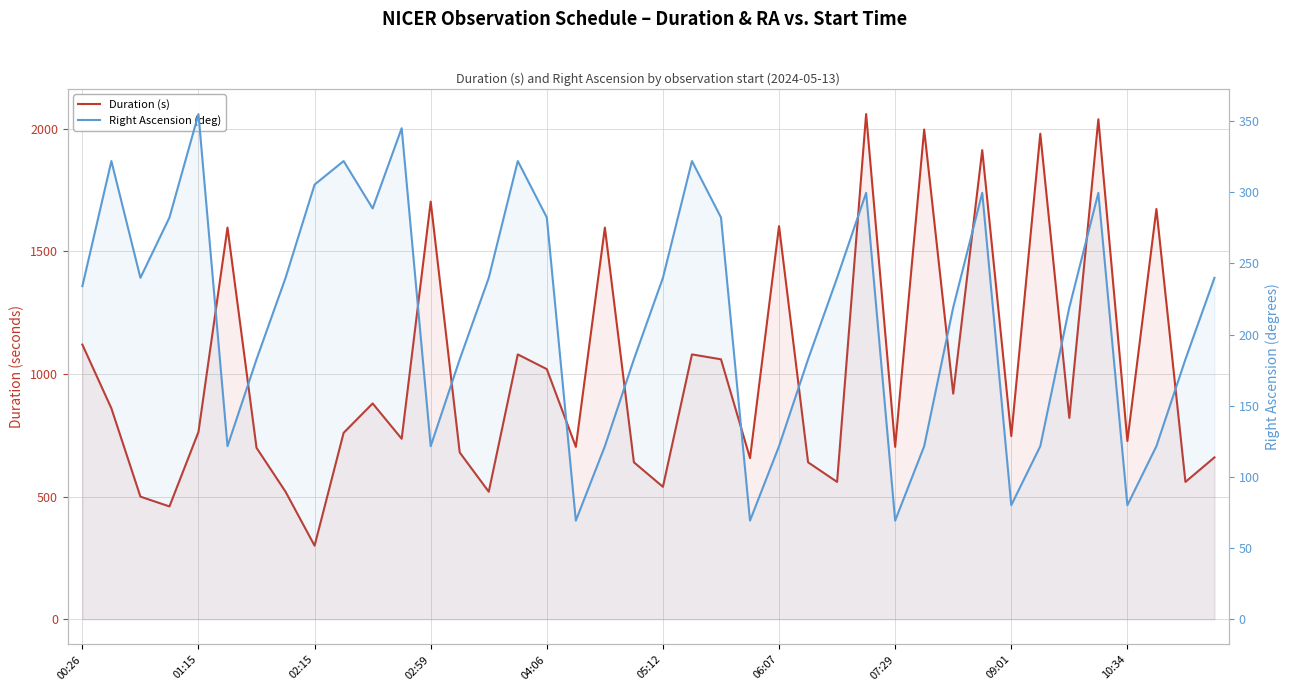

True or false: Duration (s) has a value of 362.4 at 26.

False